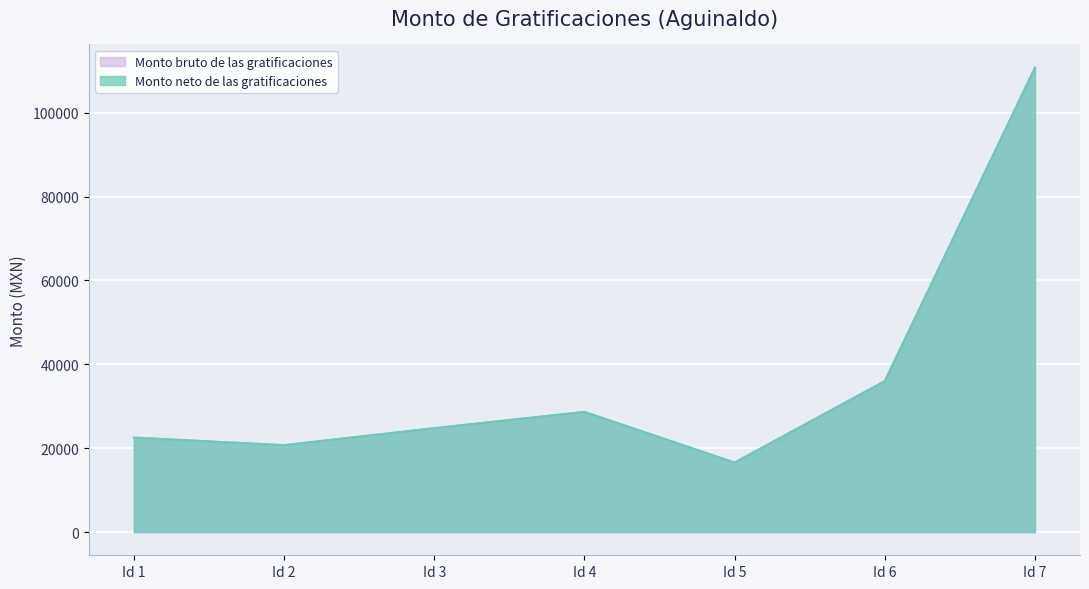

True or false: Monto bruto de las gratificaciones and Monto neto de las gratificaciones cross at least once.

False